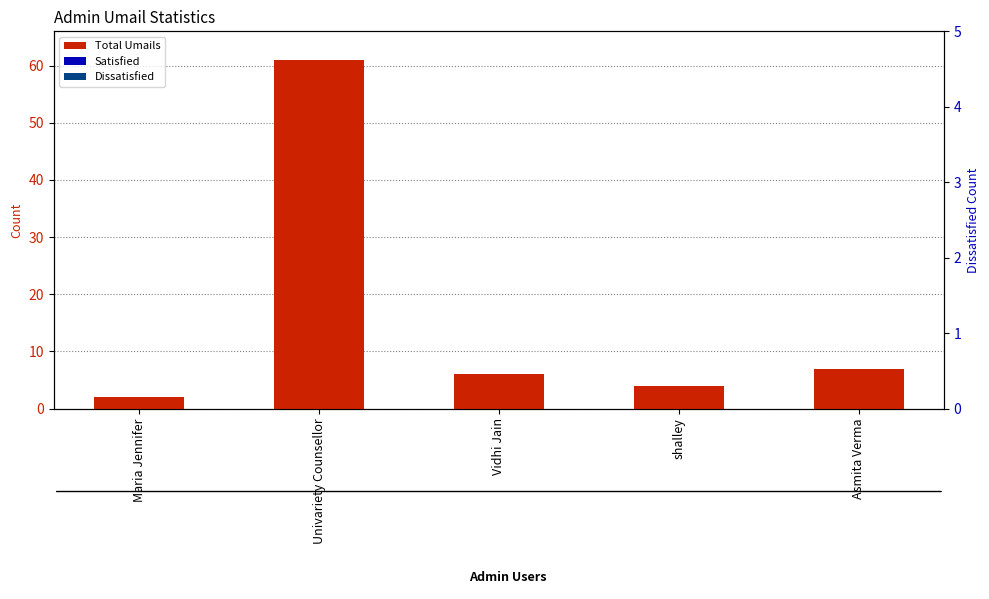

Does the chart contain any negative values?

No